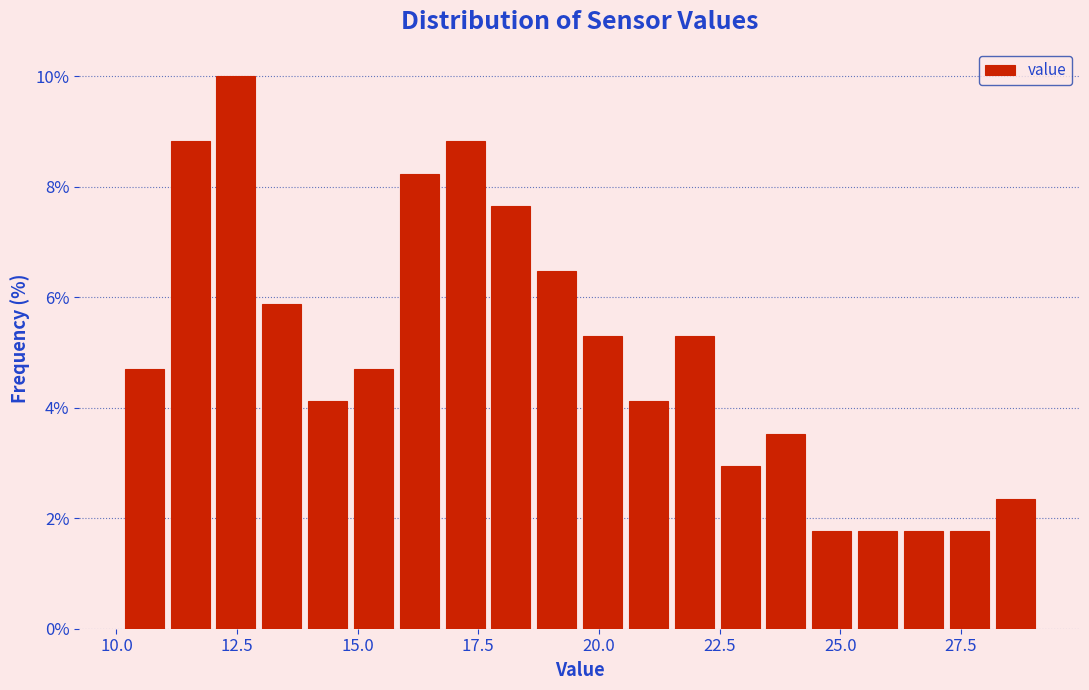

Around what value on the x-axis is the tallest bar? Give the approximate position of its centre, as read against the axis.

12.5